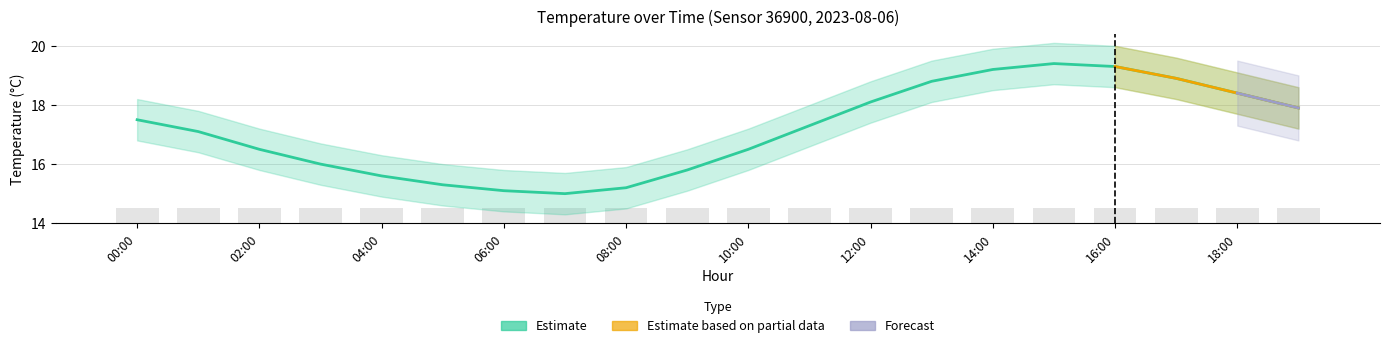

Reading right to left, transcribe all the data shown in this chart.

19:00=17.9	18:00=18.4	17:00=18.9	16:00=19.3	15:00=19.4	14:00=19.2	13:00=18.8	12:00=18.1	11:00=17.3	10:00=16.5	09:00=15.8	08:00=15.2	07:00=15.0	06:00=15.1	05:00=15.3	04:00=15.6	03:00=16.0	02:00=16.5	01:00=17.1	00:00=17.5